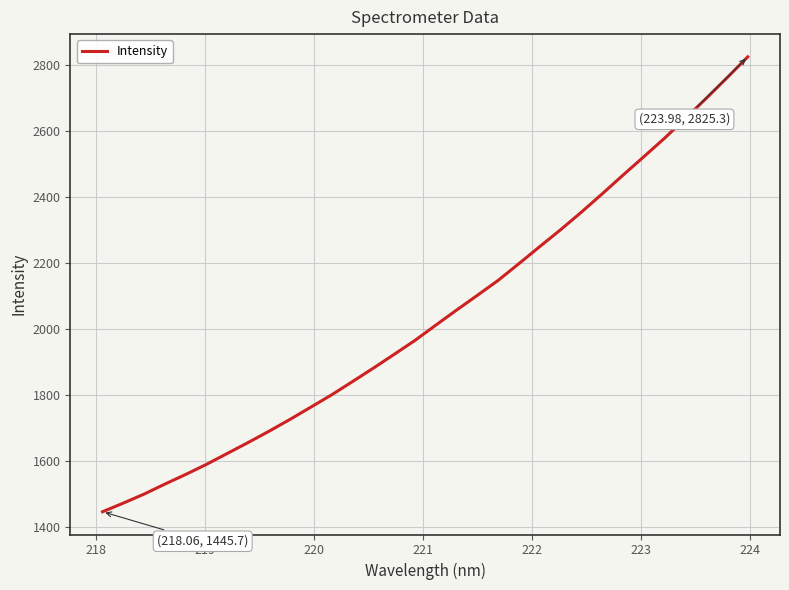

Reading left to right, list all the values displayed in this chart.

1445.7	1472.1	1499.4	1529.8	1559.1	1589.8	1623.0	1656.1	1690.2	1725.9	1763.0	1800.4	1840.5	1881.2	1923.0	1965.3	2011.6	2057.3	2102.1	2147.5	2198.3	2250.0	2301.1	2354.3	2409.8	2466.5	2522.4	2578.6	2638.6	2699.2	2761.5	2825.3